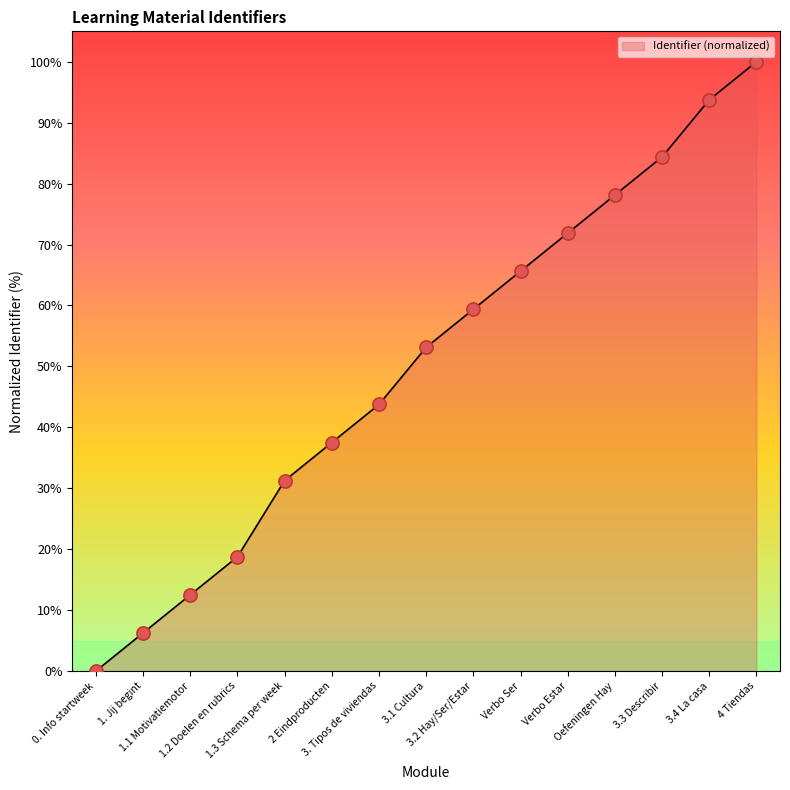

Between 2 Eindproducten and Oefeningen Hay, which is larger?

Oefeningen Hay